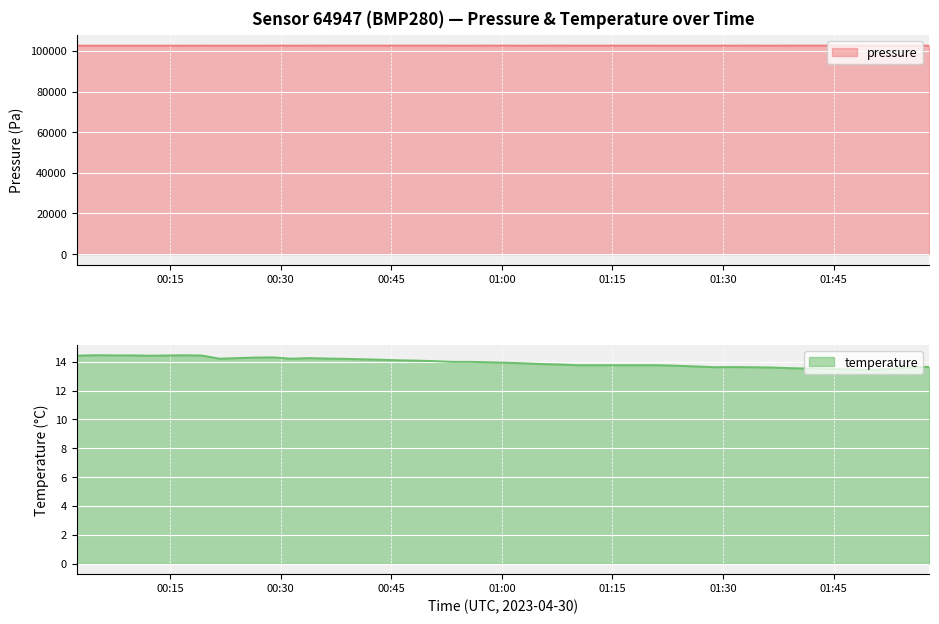

True or false: temperature has more than 2 interior local peaks.

True